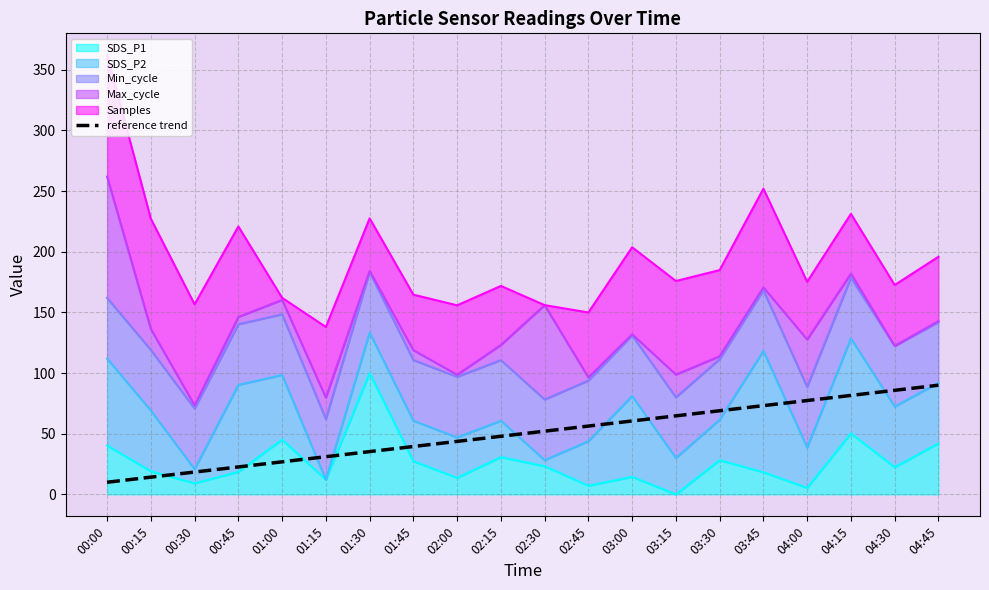

What is the change in value from 00:00 to 04:00?

+67.4